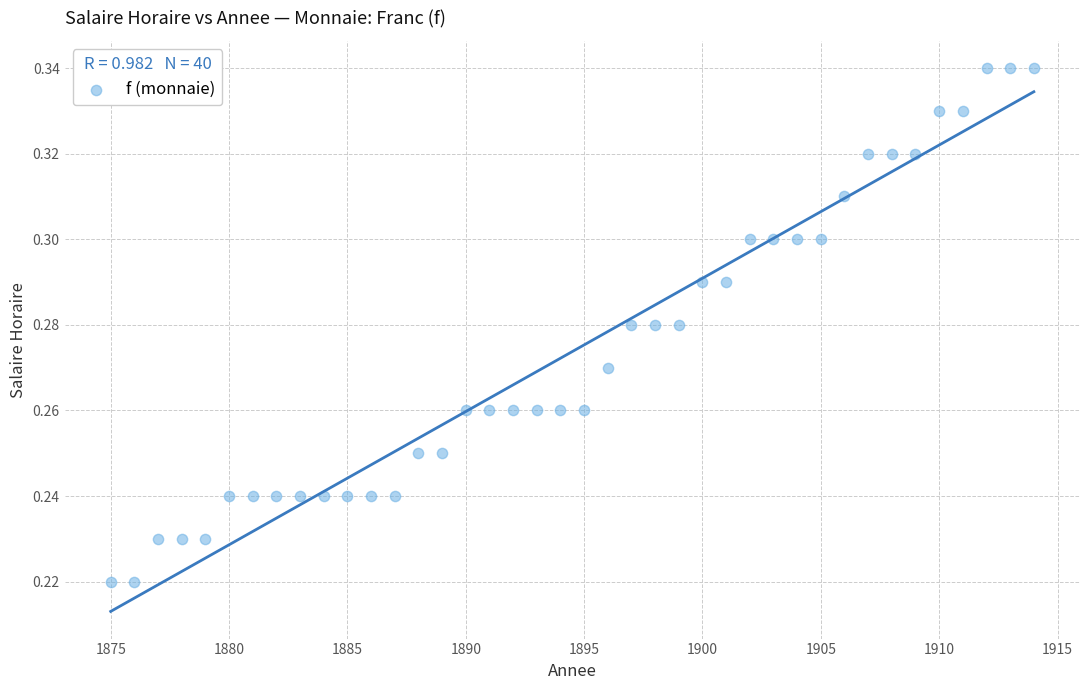

What is the range of X values (max minus min)?

39.0